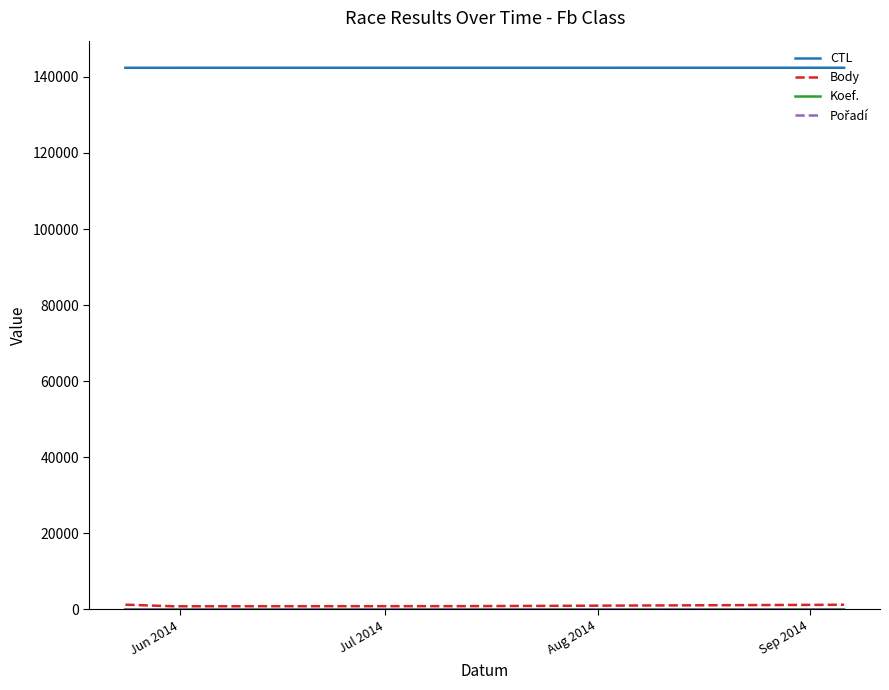

What is the greatest value displayed?

142414